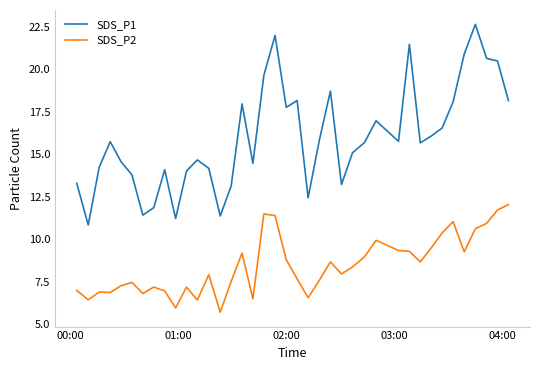

True or false: SDS_P1 and SDS_P2 intersect in this chart.

False